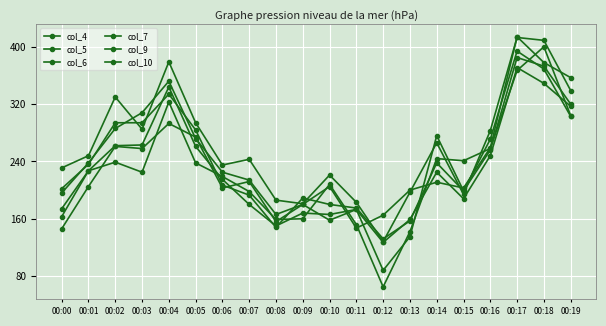

Reading left to right, extract all data points from this chart.

col_4: 00:00=231	00:01=248	00:02=330	00:03=285	00:04=379	00:05=294	00:06=235	00:07=243	00:08=186	00:09=181	00:10=221	00:11=183	00:12=128	00:13=197	00:14=266	00:15=194	00:16=283	00:17=413	00:18=409	00:19=339
col_5: 00:00=196	00:01=238	00:02=286	00:03=308	00:04=352	00:05=272	00:06=225	00:07=214	00:08=166	00:09=180	00:10=205	00:11=147	00:12=165	00:13=200	00:14=211	00:15=203	00:16=259	00:17=414	00:18=378	00:19=357
col_6: 00:00=202	00:01=236	00:02=294	00:03=294	00:04=334	00:05=284	00:06=207	00:07=193	00:08=148	00:09=189	00:10=180	00:11=175	00:12=132	00:13=157	00:14=238	00:15=199	00:16=256	00:17=385	00:18=373	00:19=320
col_7: 00:00=174	00:01=227	00:02=262	00:03=263	00:04=344	00:05=261	00:06=215	00:07=180	00:08=150	00:09=168	00:10=166	00:11=173	00:12=127	00:13=159	00:14=225	00:15=188	00:16=248	00:17=371	00:18=349	00:19=317
col_9: 00:00=146	00:01=205	00:02=261	00:03=258	00:04=293	00:05=274	00:06=203	00:07=212	00:08=156	00:09=180	00:10=158	00:11=173	00:12=88	00:13=135	00:14=276	00:15=199	00:16=271	00:17=394	00:18=369	00:19=303
col_10: 00:00=163	00:01=227	00:02=239	00:03=225	00:04=323	00:05=238	00:06=219	00:07=198	00:08=159	00:09=160	00:10=208	00:11=152	00:12=65	00:13=142	00:14=244	00:15=241	00:16=258	00:17=367	00:18=400	00:19=304